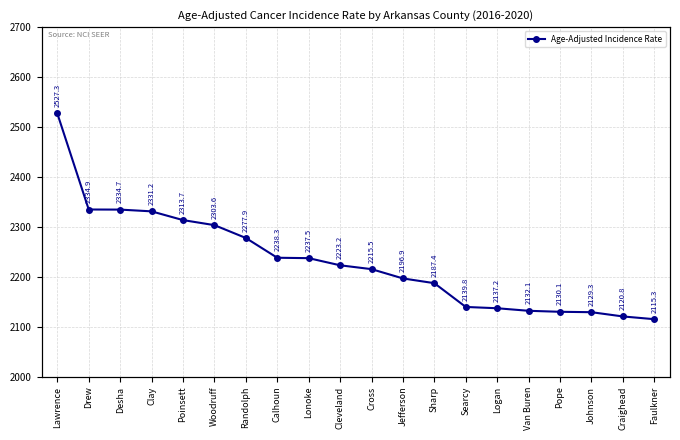

Reading right to left, extract all data points from this chart.

Faulkner=2115.3	Craighead=2120.8	Johnson=2129.3	Pope=2130.1	Van Buren=2132.1	Logan=2137.2	Searcy=2139.8	Sharp=2187.4	Jefferson=2196.9	Cross=2215.5	Cleveland=2223.2	Lonoke=2237.5	Calhoun=2238.3	Randolph=2277.9	Woodruff=2303.6	Poinsett=2313.7	Clay=2331.2	Desha=2334.7	Drew=2334.9	Lawrence=2527.3